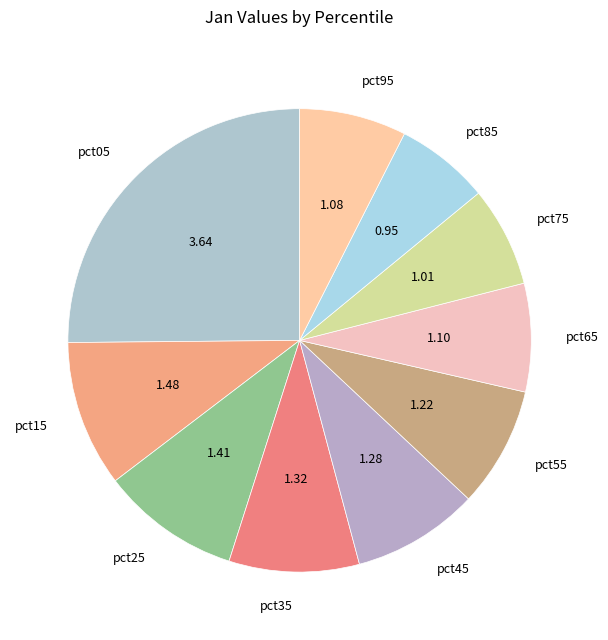

What is the ratio of the value at pct35 to the value at pct05?

0.4